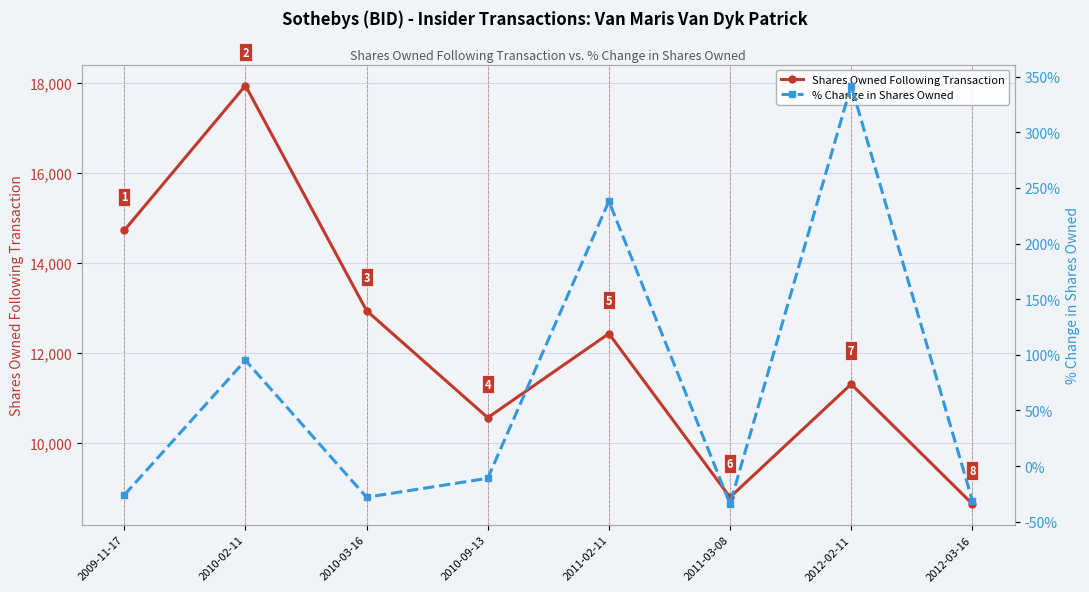

At which label does % Change in Shares Owned reach its minimum?

2011-03-08